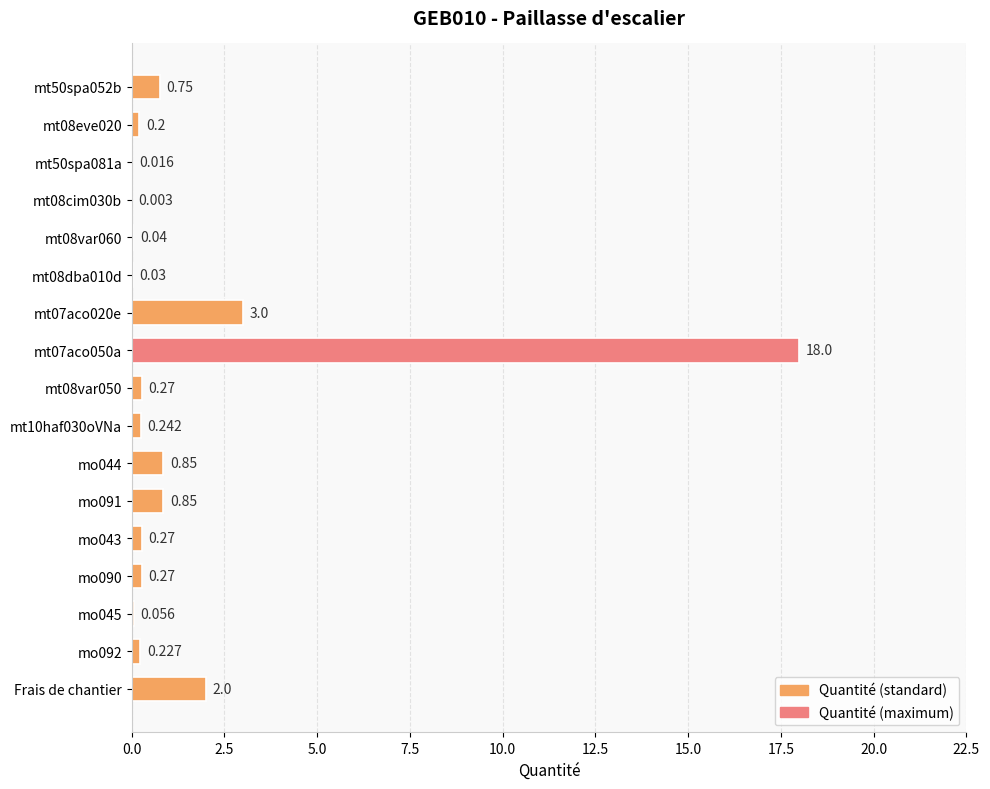

Which has a higher value, Frais de chantier or mo092?

Frais de chantier